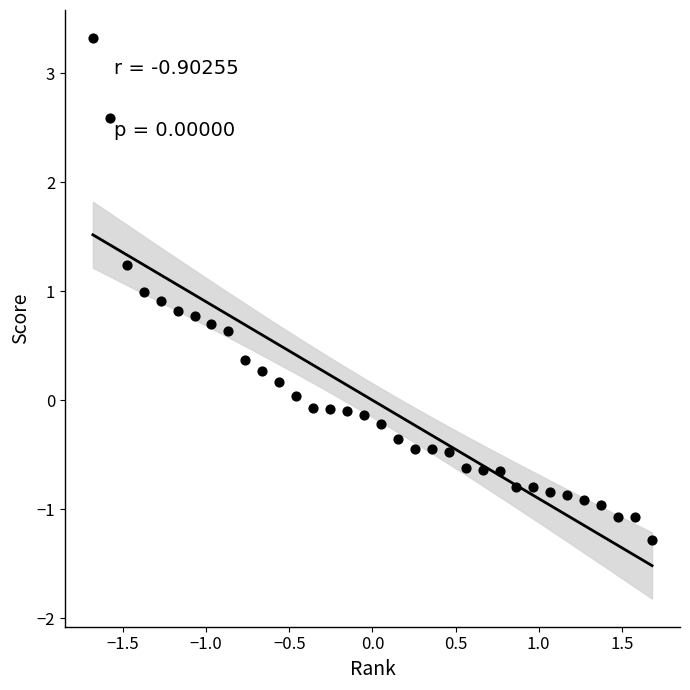

What is the range of Y values (max minus min)?

4.6